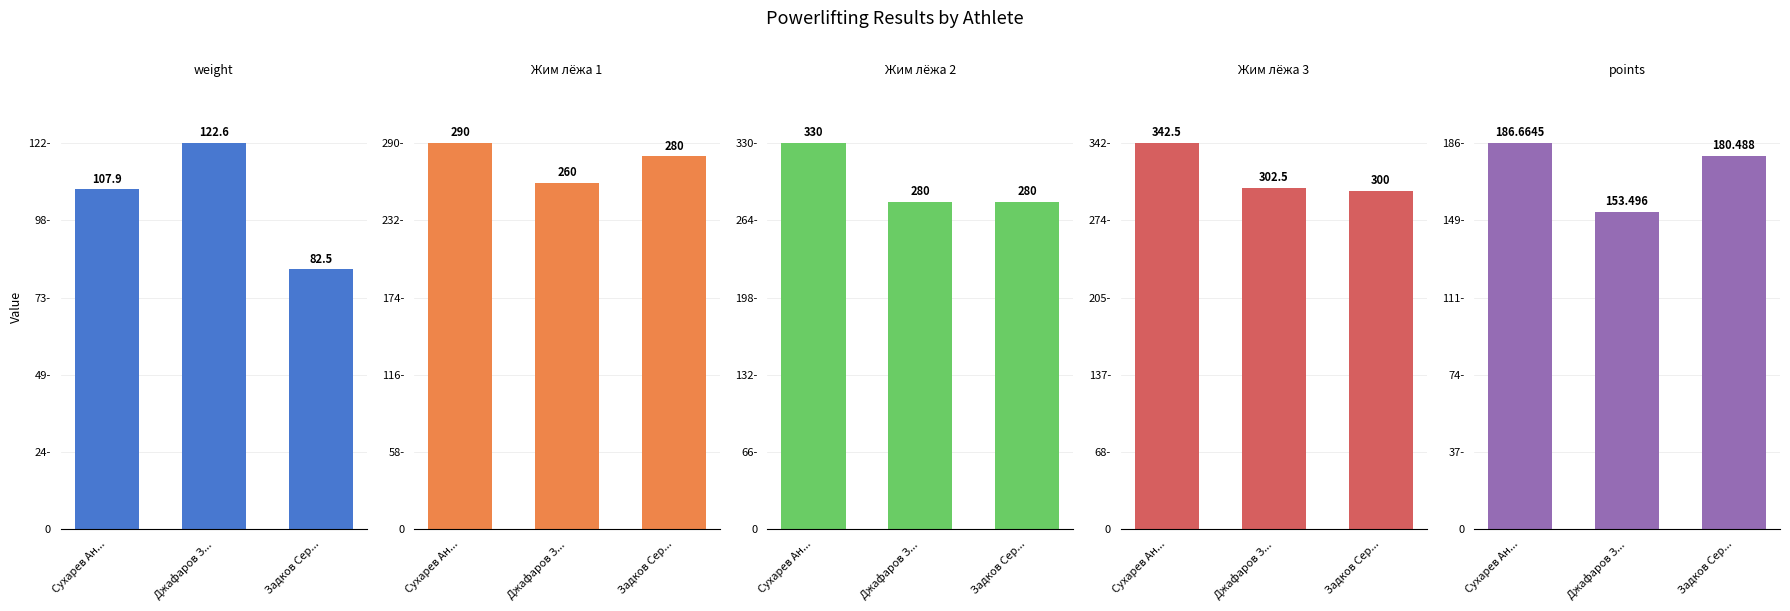

At which label is points closest to 170?

Задков Сер...